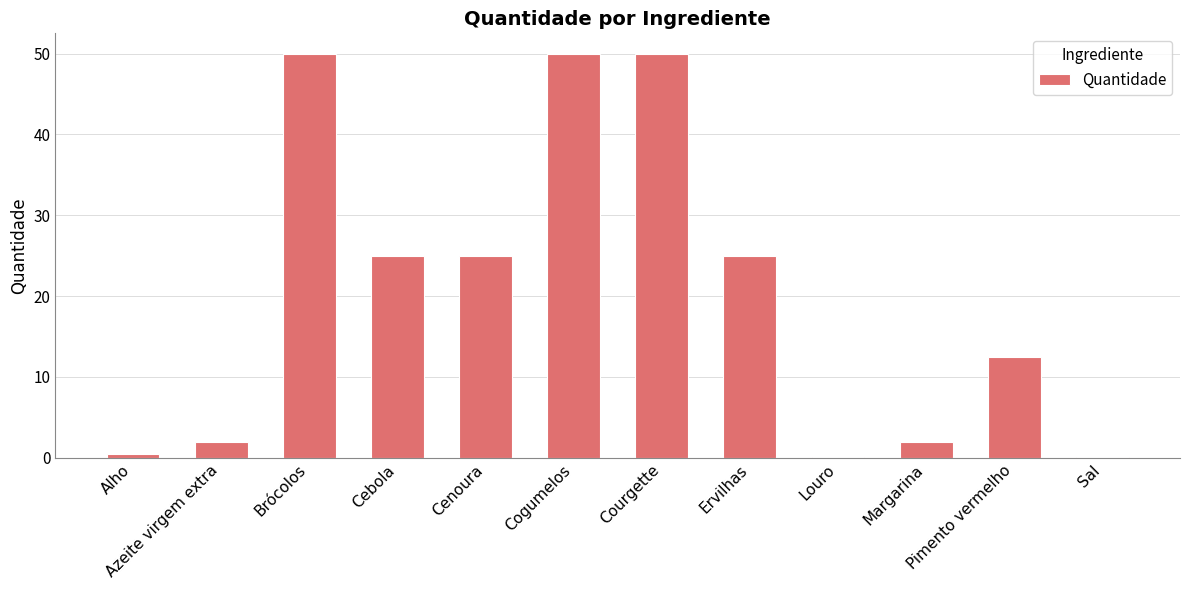

What is the maximum value shown in the chart?

50.0